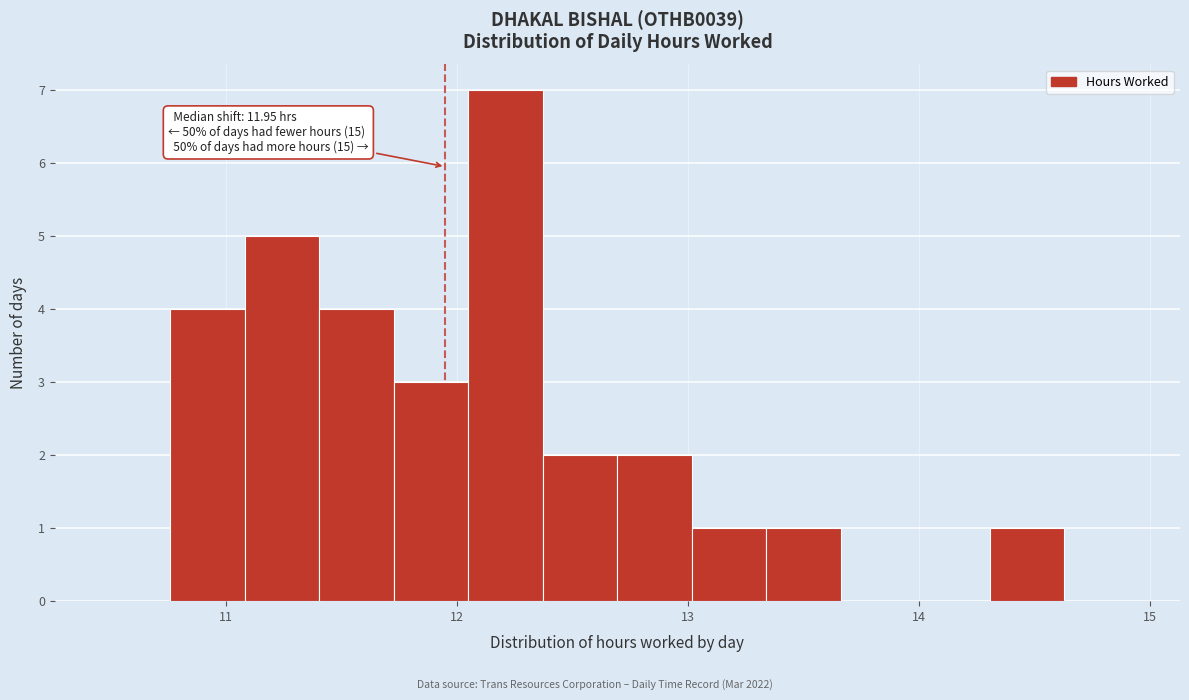

Read against the x-axis, roughly where is the centre of the tallest bar?

12.2